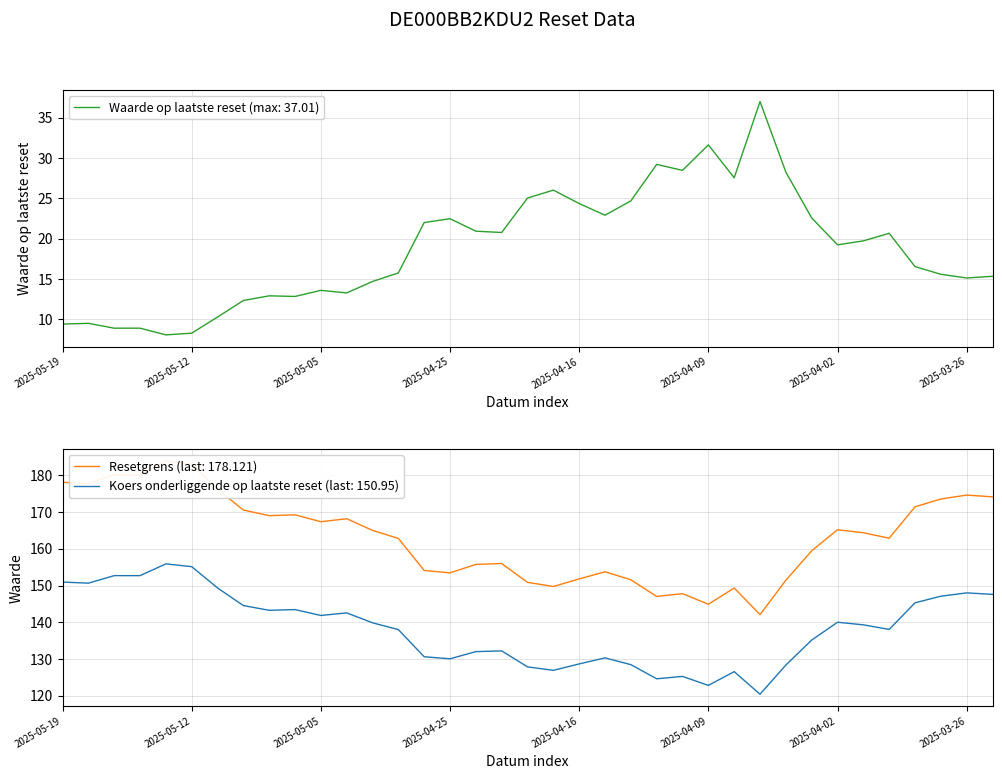

Where is Koers onderliggende op laatste reset nearest to the value 138?

2025-04-29